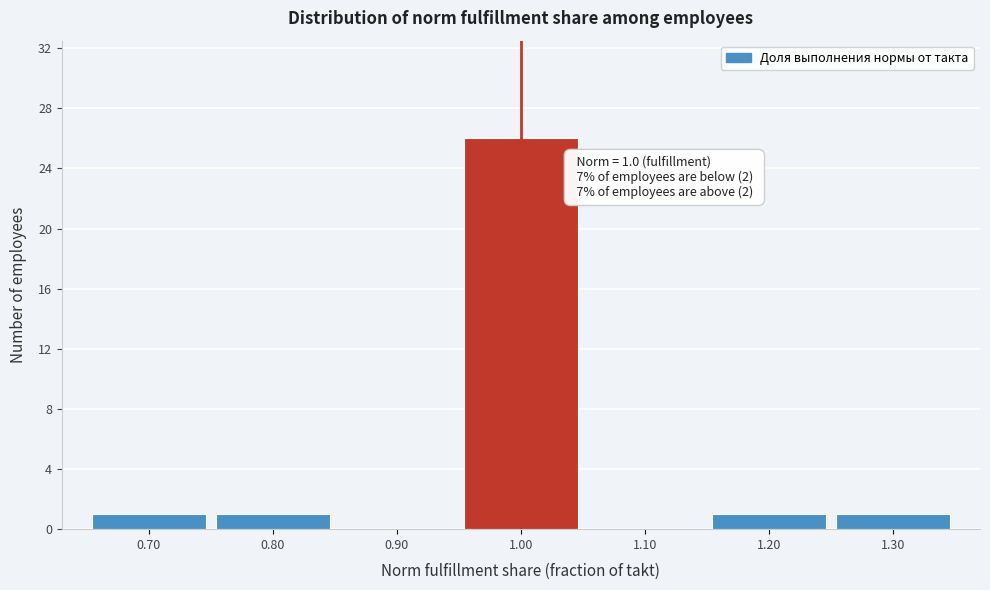

Over which range of the x-axis is the bar tallest?

0.95 to 1.05